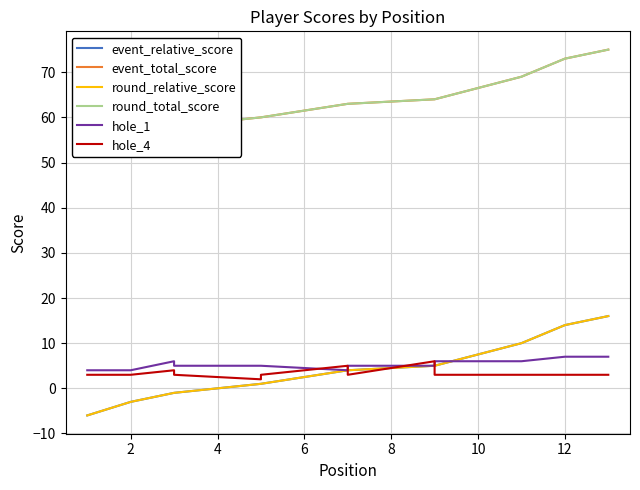

True or false: round_relative_score has more than 0 interior local peaks.

False